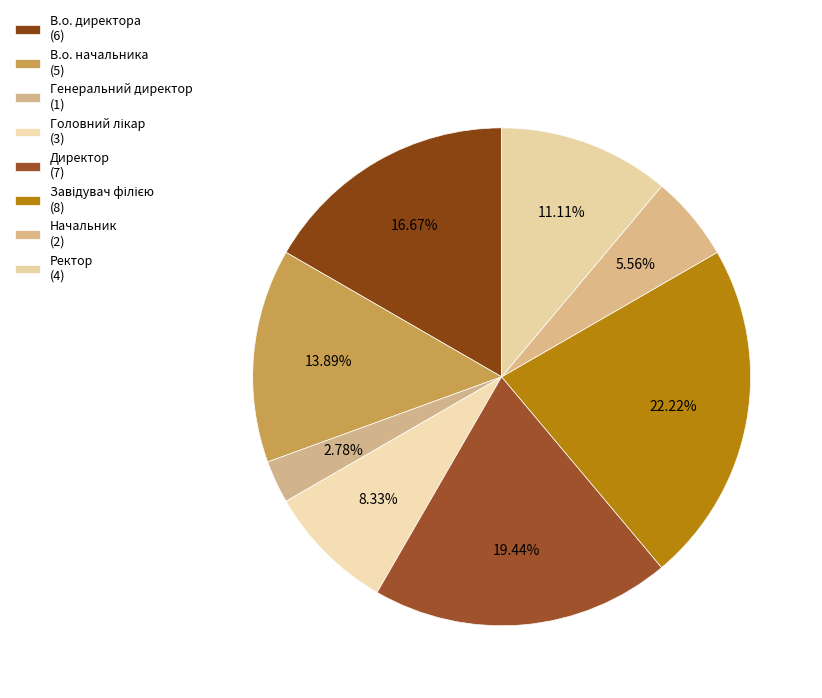

Which has a higher value, Ректор or Генеральний директор?

Ректор